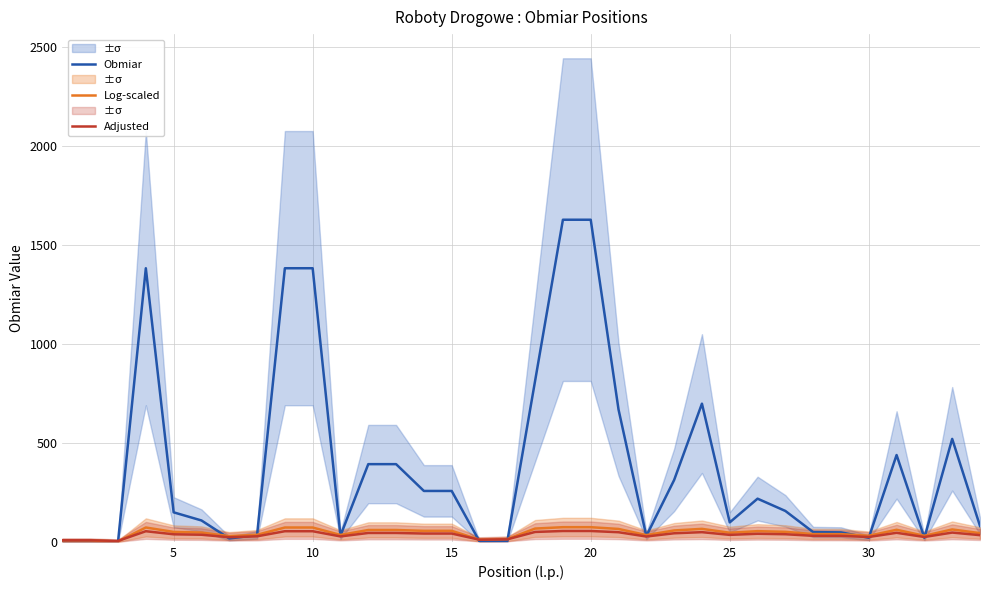

Reading left to right, what are all the values shown in this chart?

Obmiar: 1.0	1.0	0.2	1382.0	149.0	108.0	17.0	34.1	1382.0	1382.0	31.4	392.4	392.4	257.0	257.0	2.0	3.0	813.4	1627.0	1627.0	668.4	29.3	312.3	698.0	98.3	218.0	156.0	49.1	47.7	20.7	438.5	20.5	520.0	80.0
Log-scaled: 6.9	6.9	2.2	72.3	50.1	46.9	28.9	35.6	72.3	72.3	34.8	59.7	59.7	55.5	55.5	11.0	13.9	67.0	74.0	74.0	65.1	34.1	57.5	65.5	46.0	53.9	50.6	39.1	38.9	30.8	60.9	30.7	62.6	43.9
Adjusted: 7.9	7.9	4.5	53.6	38.1	35.8	23.2	27.9	53.6	53.6	27.3	44.8	44.8	41.9	41.9	10.7	12.7	49.9	54.8	54.8	48.5	26.9	43.2	48.8	35.2	40.7	38.4	30.4	30.2	24.5	45.6	24.5	46.8	33.8